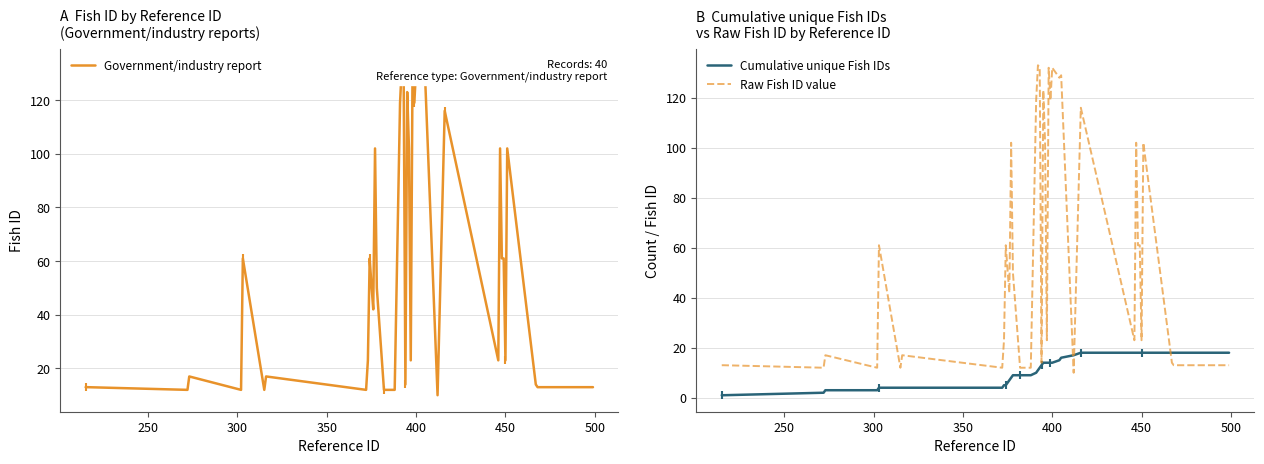

What is the value of the Government/industry report point at the 39th from the left?

13